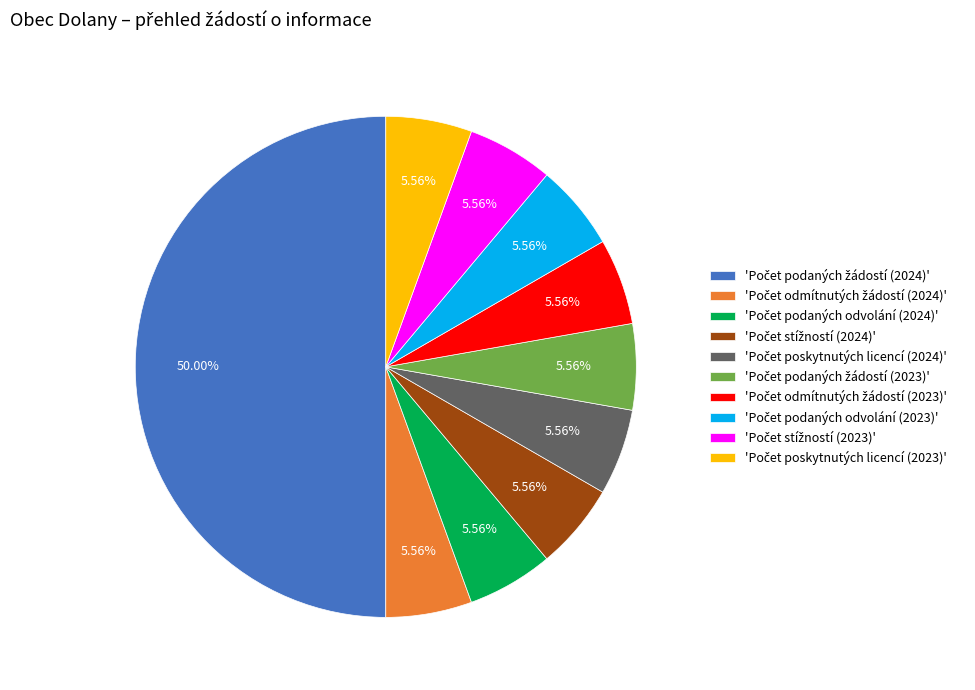

How many segments does this pie chart have?

10